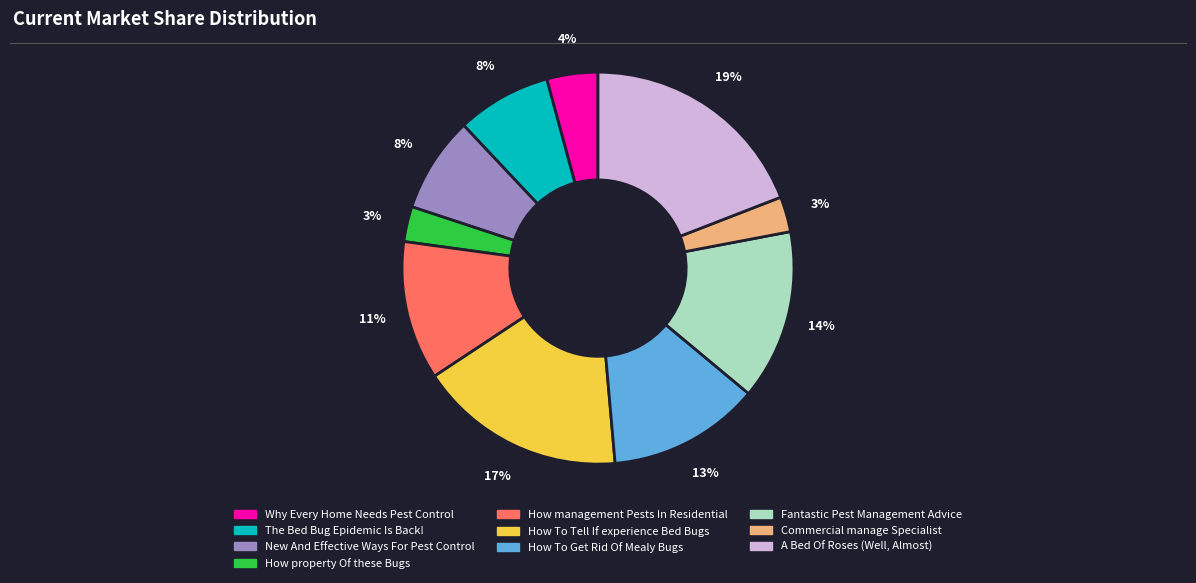

Combined, do A Bed Of Roses (Well, Almost) and Fantastic Pest Management Advice account for over 50%?

No